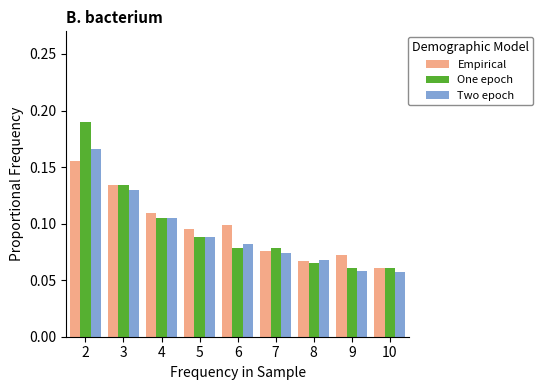

List the series in order of their peak value, highest first.

One epoch, Two epoch, Empirical